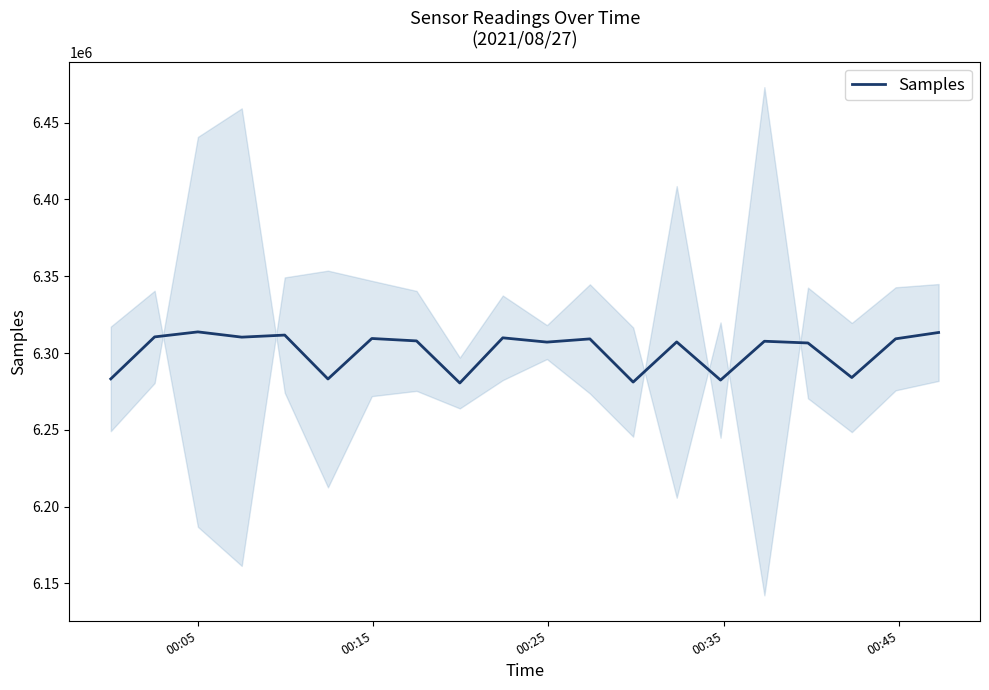

What is the value of the 13th point from the left?

6281122